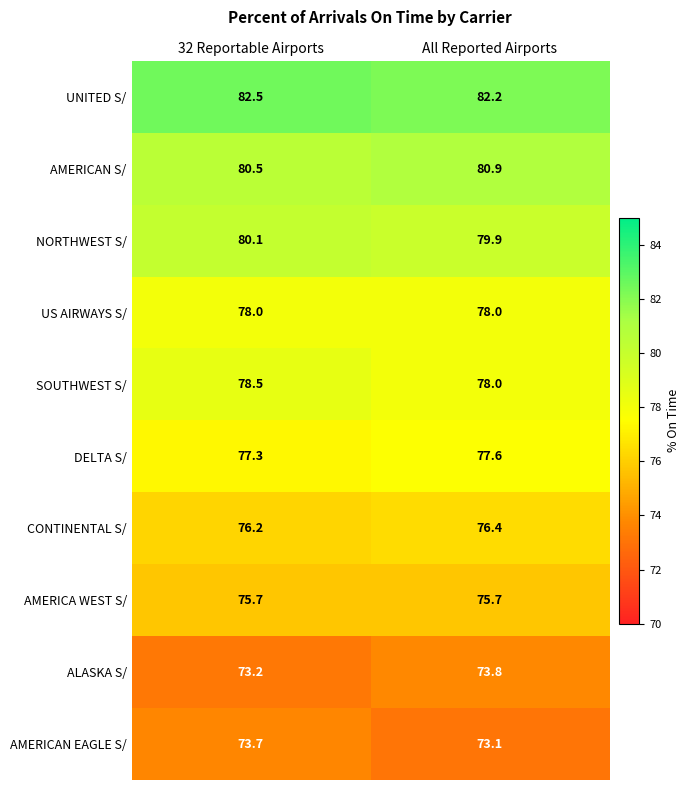

At how many categories does at least one series exceed 78?

2